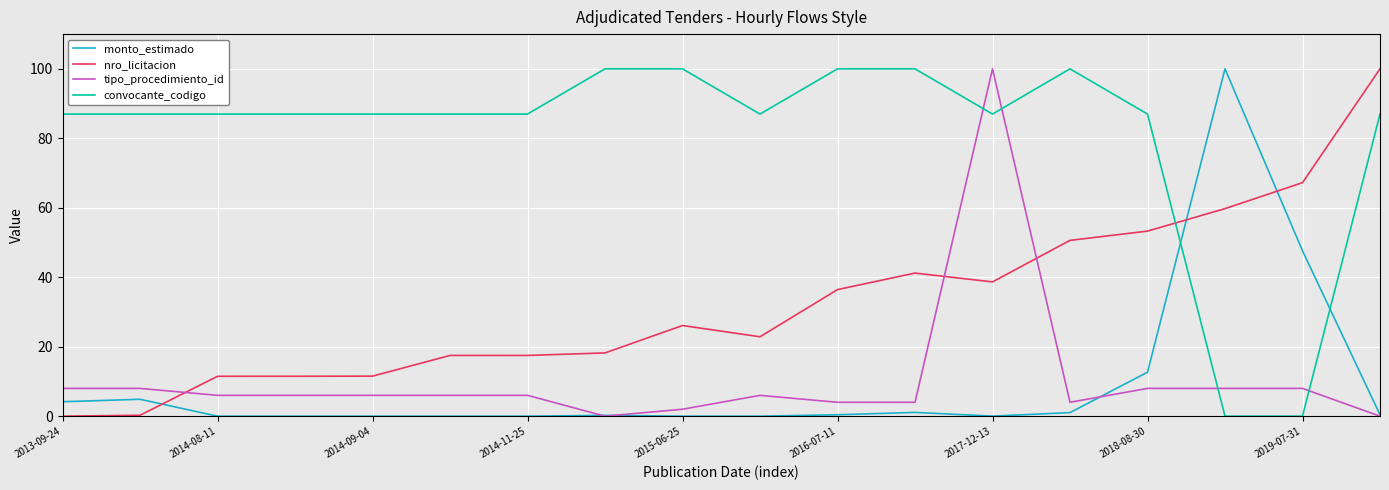

How many intersections are there between monto_estimado and nro_licitacion?

3